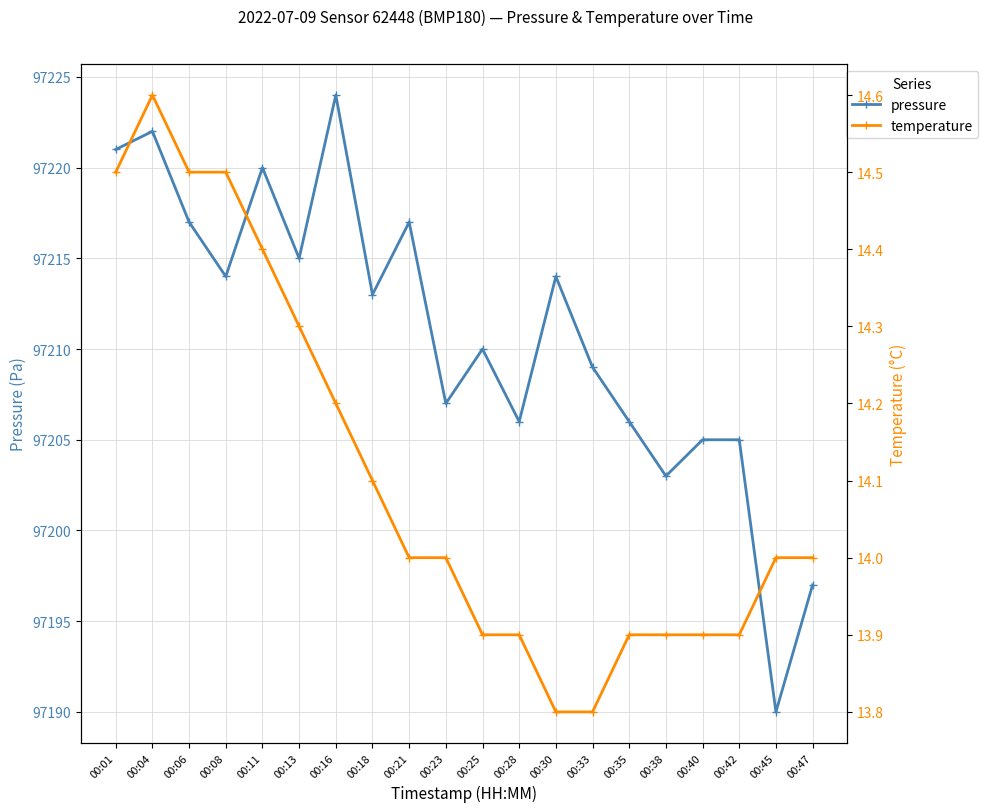

Which series has the largest range (max minus min)?

pressure